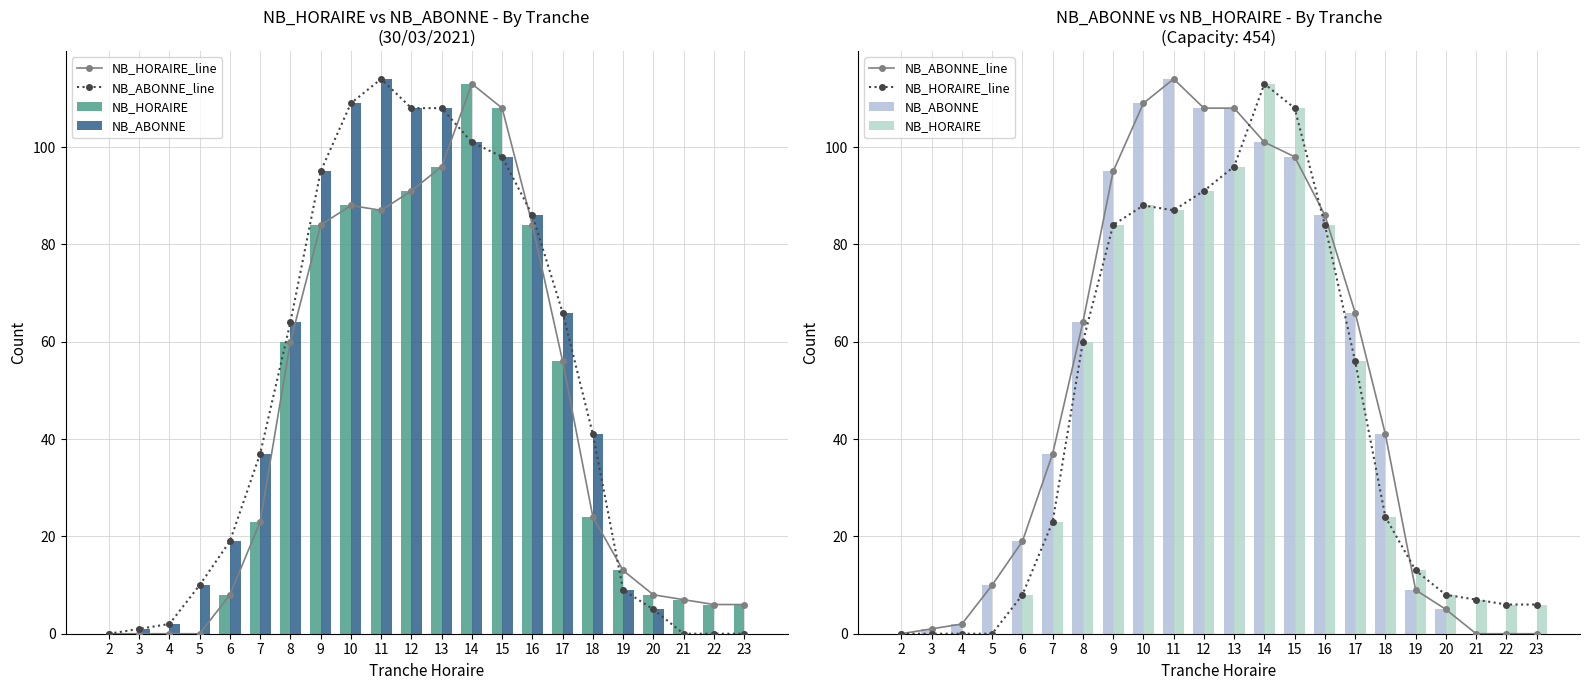

At which category is the sum across all series the highest?

14